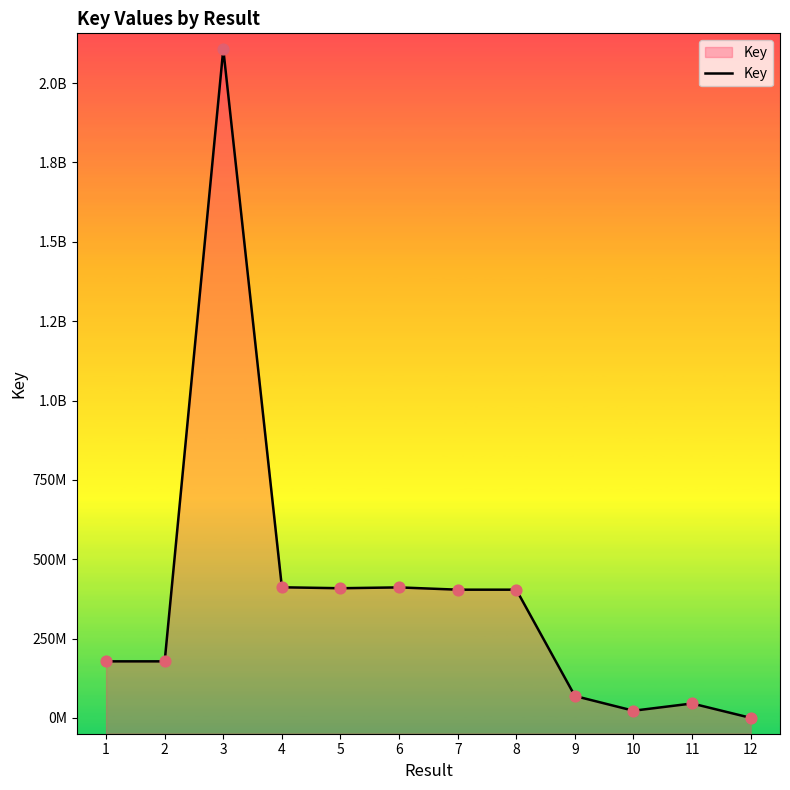

Approximately how many times larger is the value at 4 compared to 10?

18.1